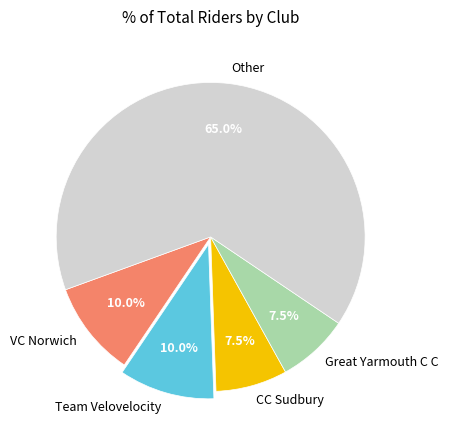

Which category has the biggest portion of the pie?

Other